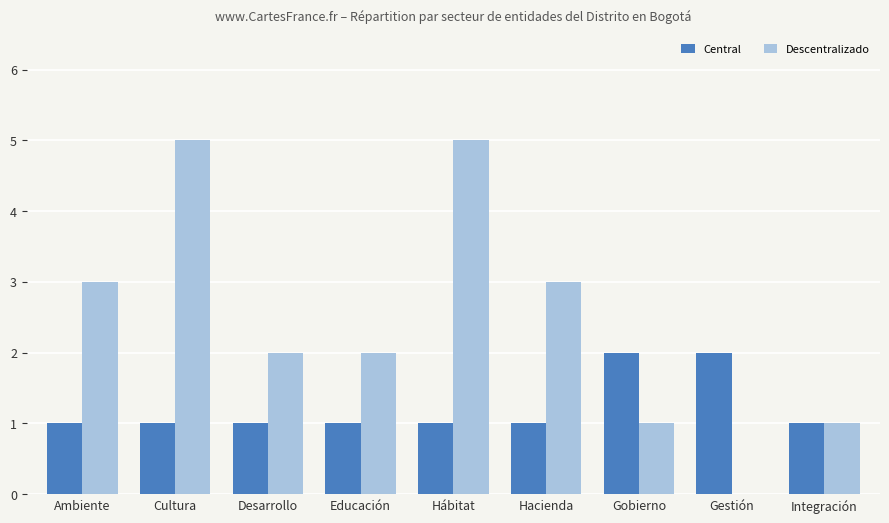

The Descentralizado series shows 1 at Gobierno. True or false?

True